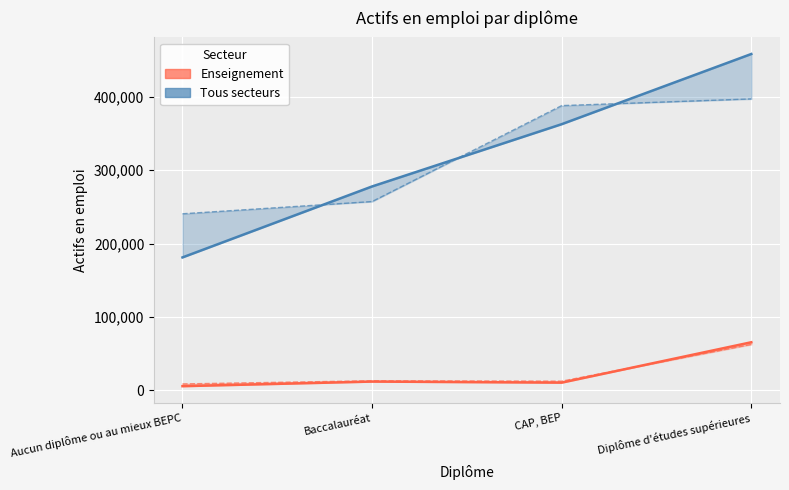

Where is the first local minimum for Enseignement 2020?

CAP, BEP